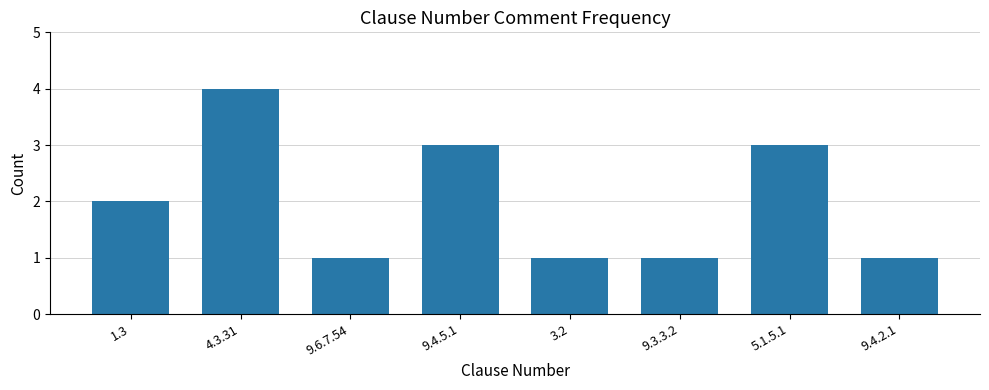

How many data points does each series have?

8